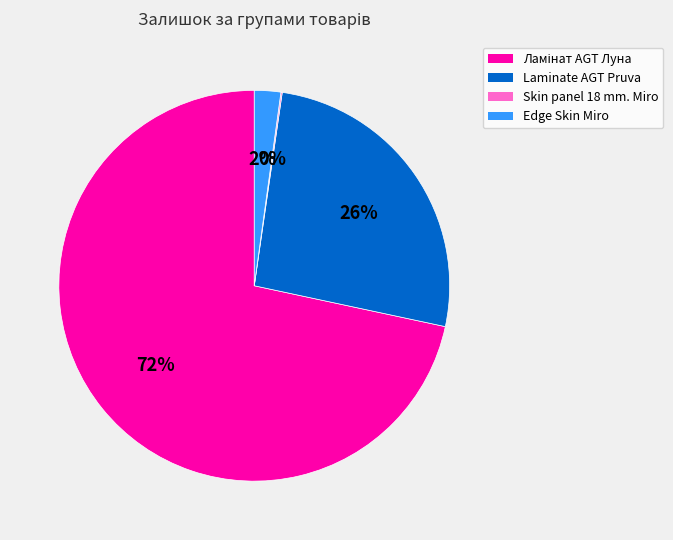

Is there any slice that represents more than half of the pie?

Yes